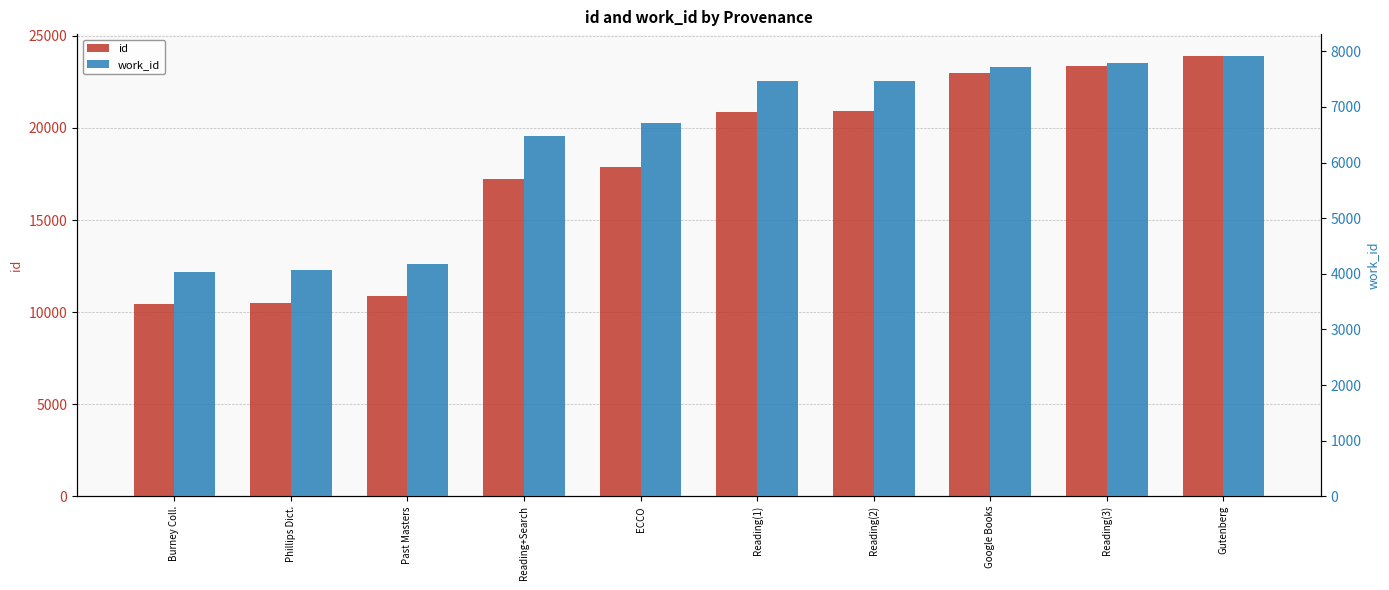

Reading left to right, list all the values displayed in this chart.

id: Burney Coll.=10453	Phillips Dict.=10512	Past Masters=10869	Reading+Search=17225	ECCO=17866	Reading(1)=20892	Reading(2)=20904	Google Books=22970	Reading(3)=23350	Gutenberg=23901
work_id: Burney Coll.=4036	Phillips Dict.=4069	Past Masters=4179	Reading+Search=6478	ECCO=6717	Reading(1)=7467	Reading(2)=7471	Google Books=7715	Reading(3)=7796	Gutenberg=7913